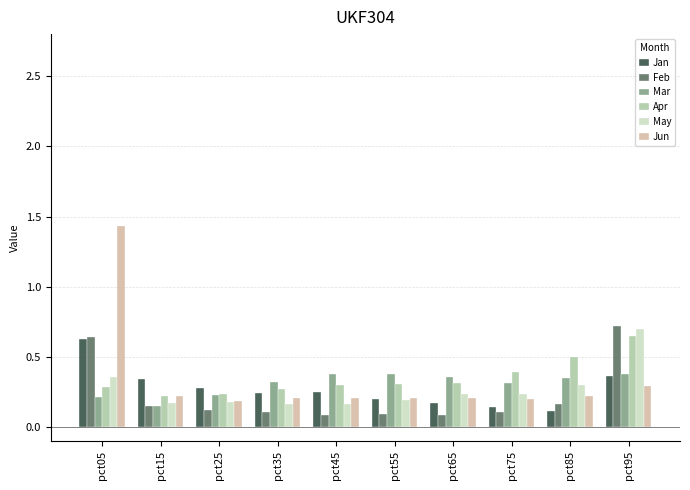

Which series has the widest spread of values?

Jun